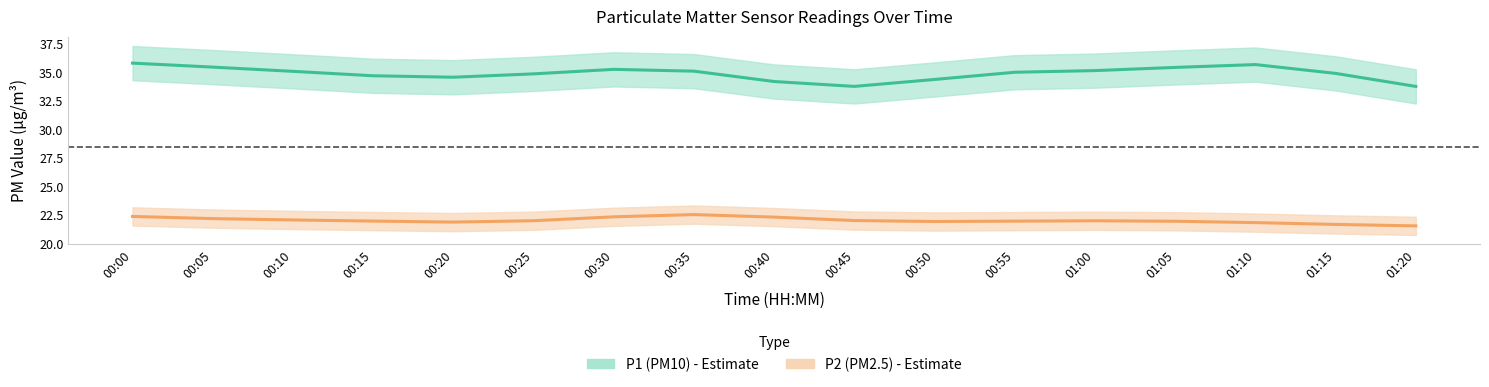

At which label does P1 (PM10) first exceed 35?

00:00